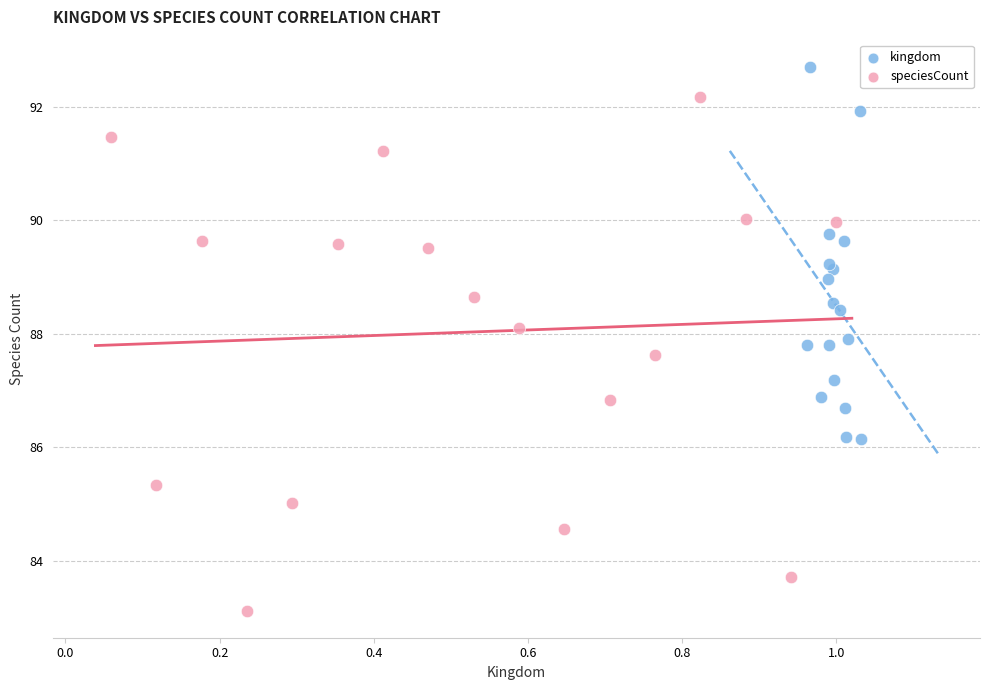

Which series contains the lowest Y value?

speciesCount